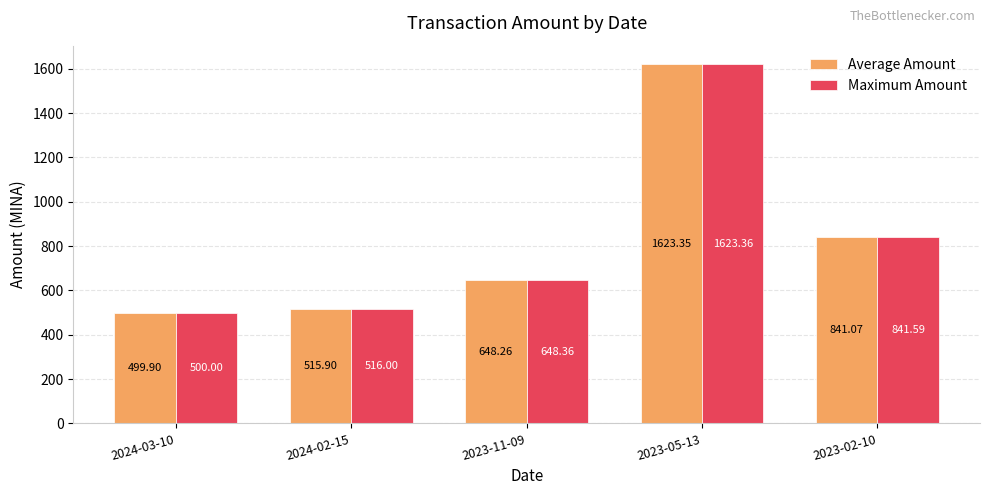

What is the label of the 3rd bar from the left?

2023-11-09